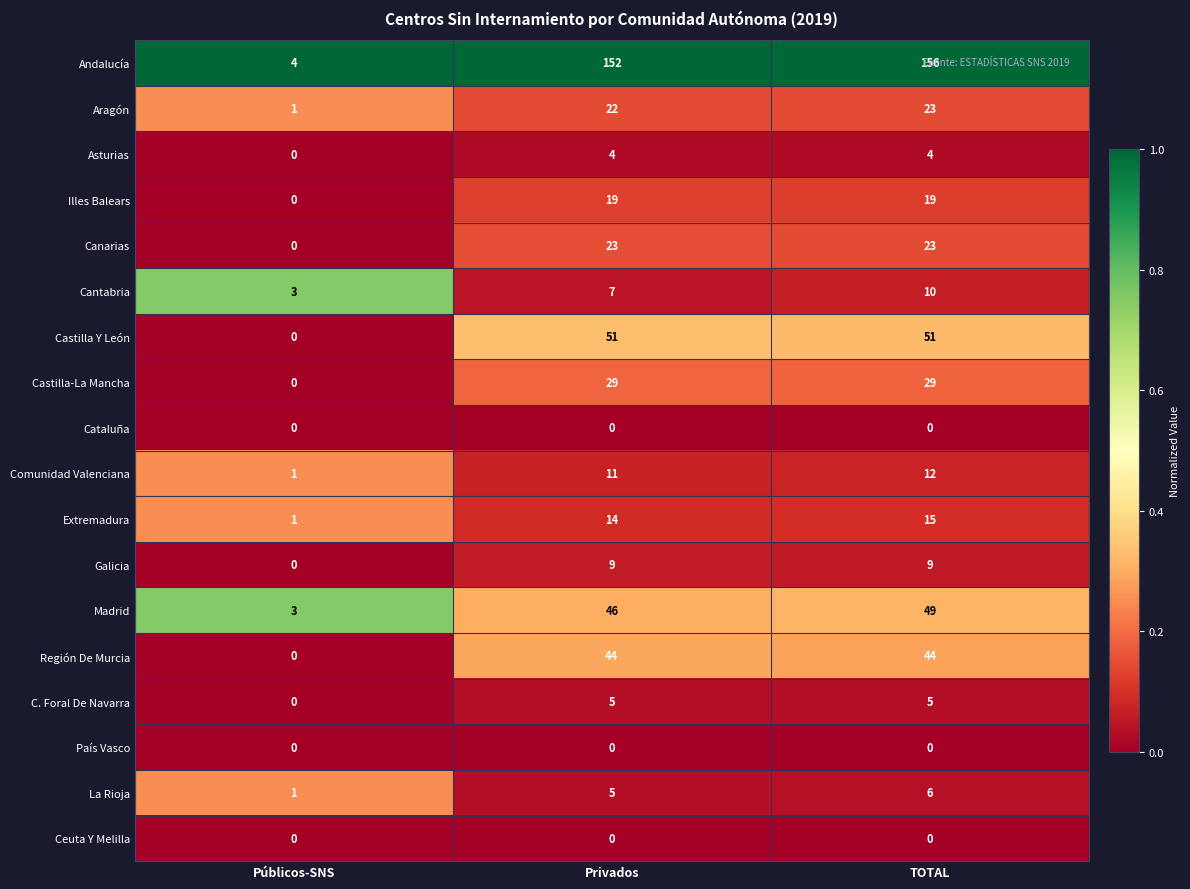

What is the difference between the Castilla Y León values at Públicos-SNS and Privados?

51